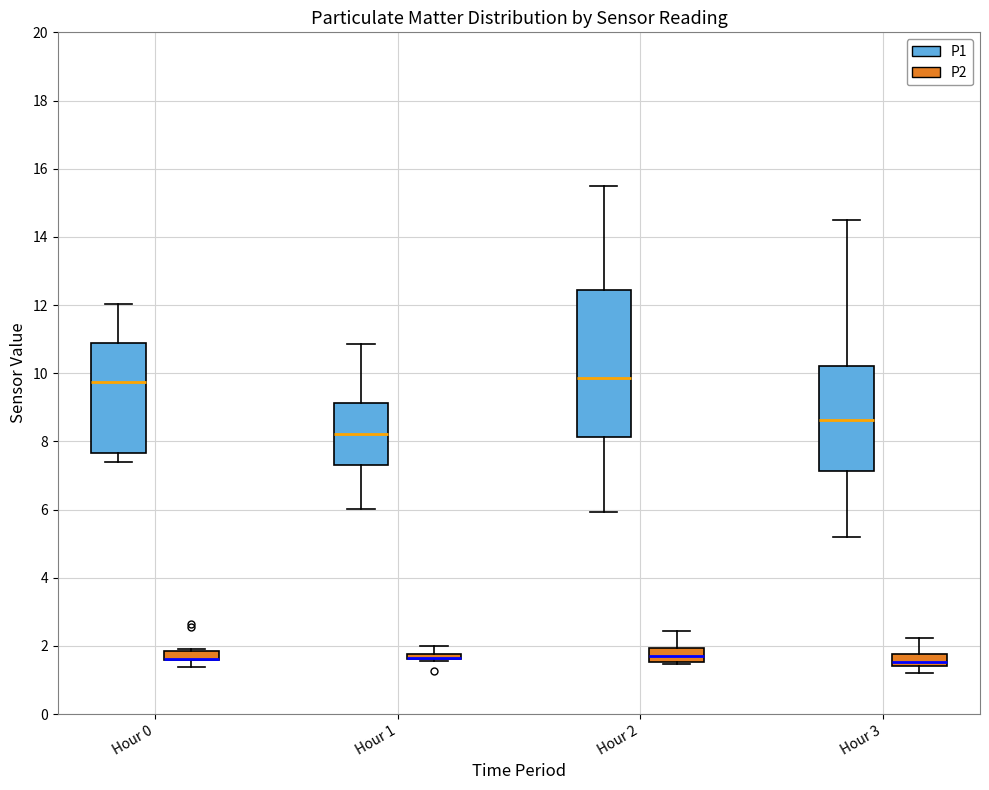

Comparing the boxes themselves (not the whiskers), which one is the tallest?

Hour 2 (P1)